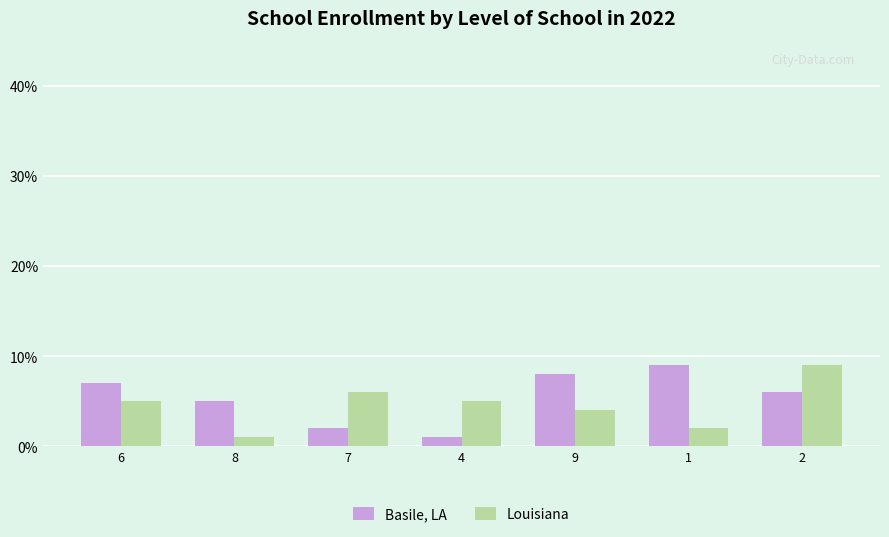

List the series in order of their overall mean, highest first.

Basile, LA, Louisiana